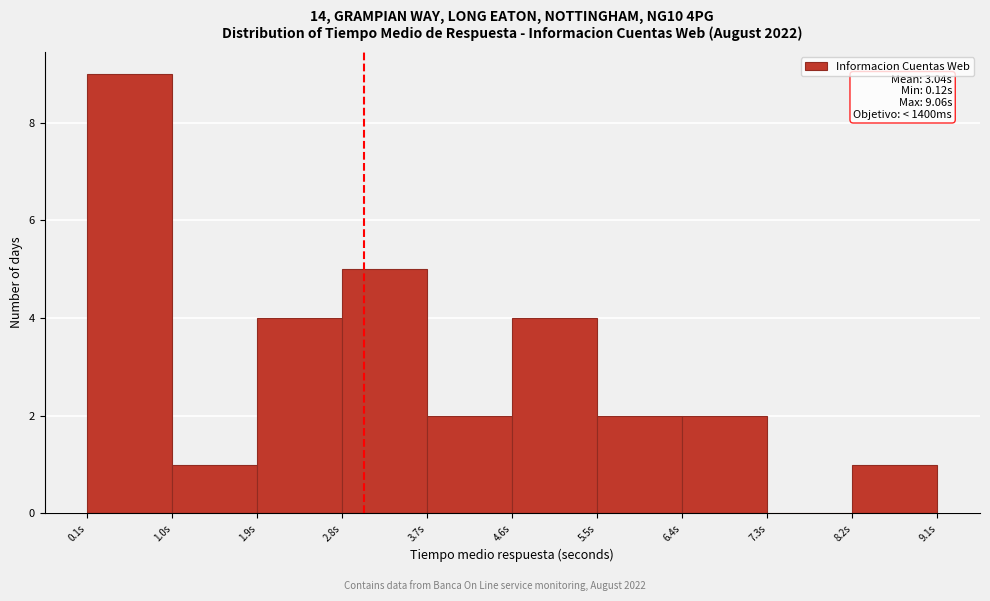

Which range on the x-axis has the tallest bar?

0.1 to 1.0